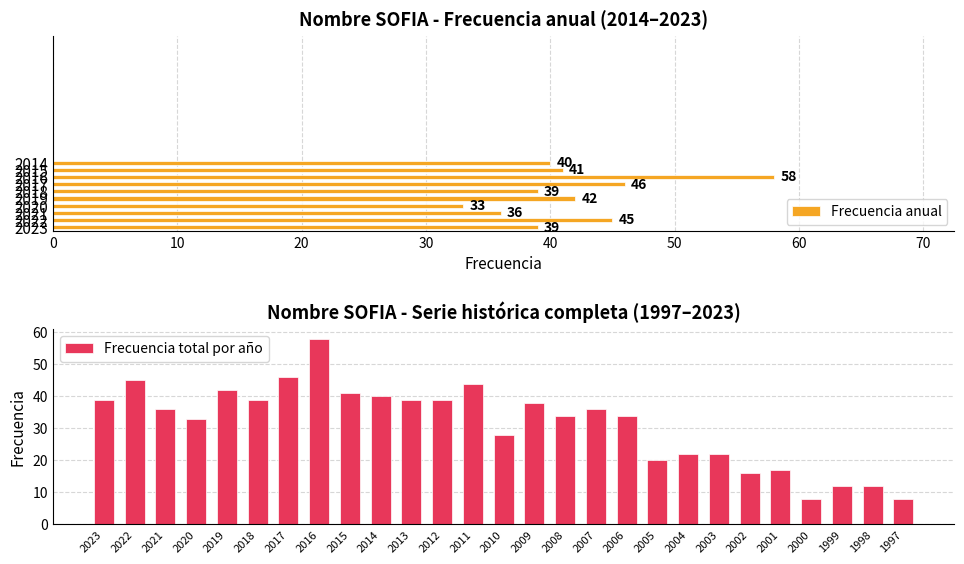

Where is the data nearest to the value 33?

2020